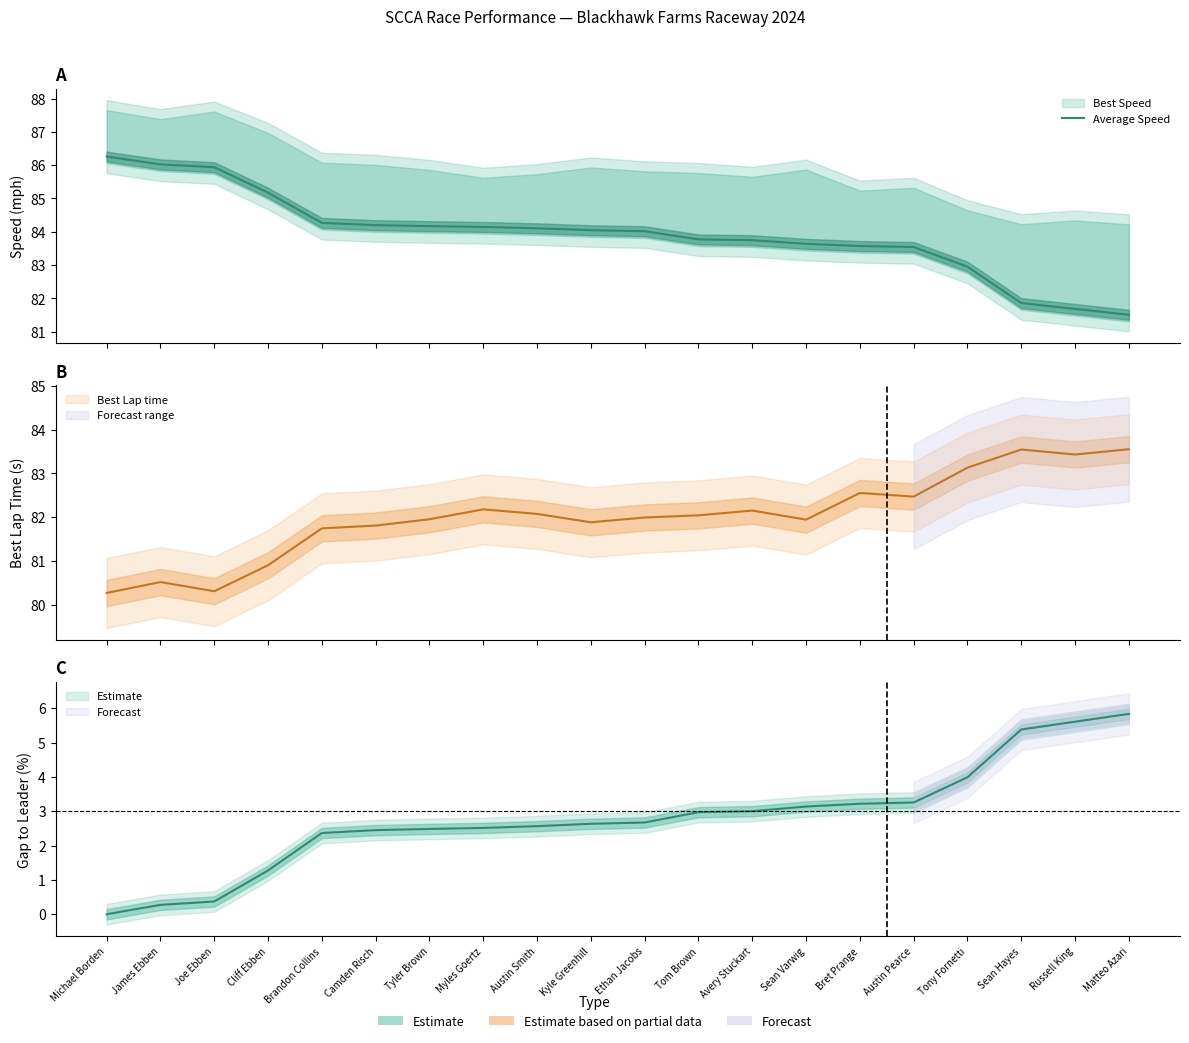

Rank the categories by value from lowest to highest.

Matteo Azari, Russell King, Sean Hayes, Tony Fornetti, Austin Pearce, Bret Prange, Sean Varwig, Avery Stuckart, Tom Brown, Ethan Jacobs, Kyle Greenhill, Austin Smith, Myles Goertz, Tyler Brown, Camden Risch, Brandon Collins, Cliff Ebben, Joe Ebben, James Ebben, Michael Borden